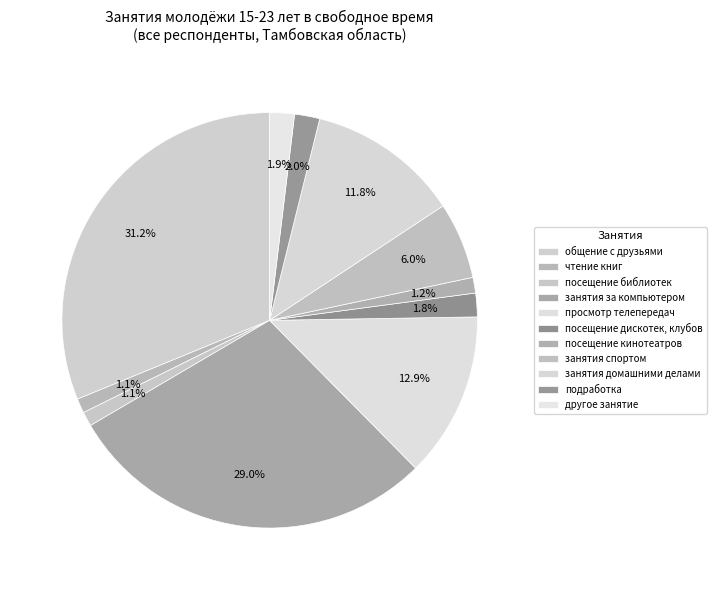

What percentage is the подработка slice, to the nearest percent?

2%